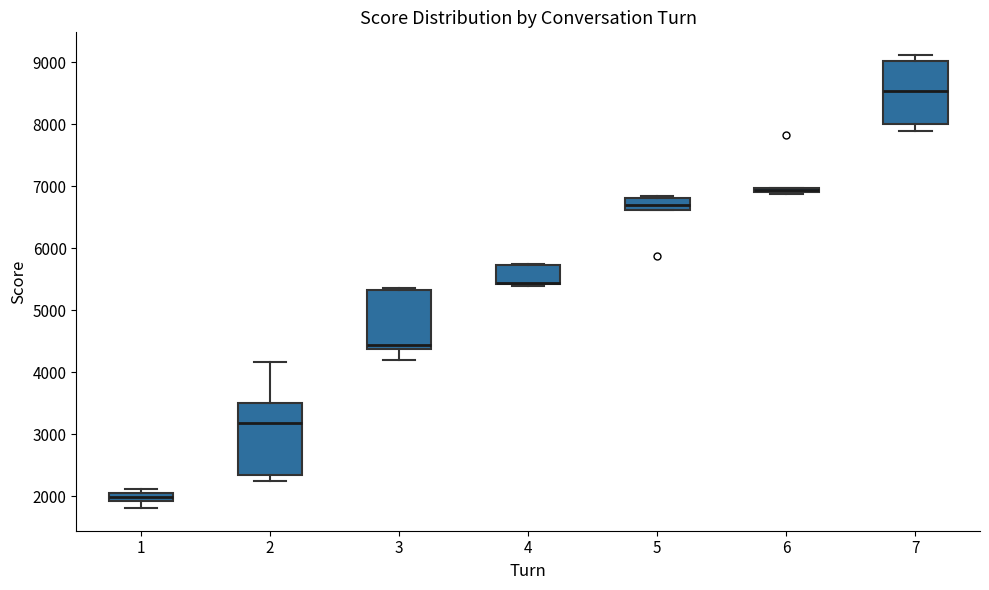

Where does the median line of the box at x = 5 sit on the y-axis? The values are not printed on the chart, so give them approximately, as read against the axis.

6700